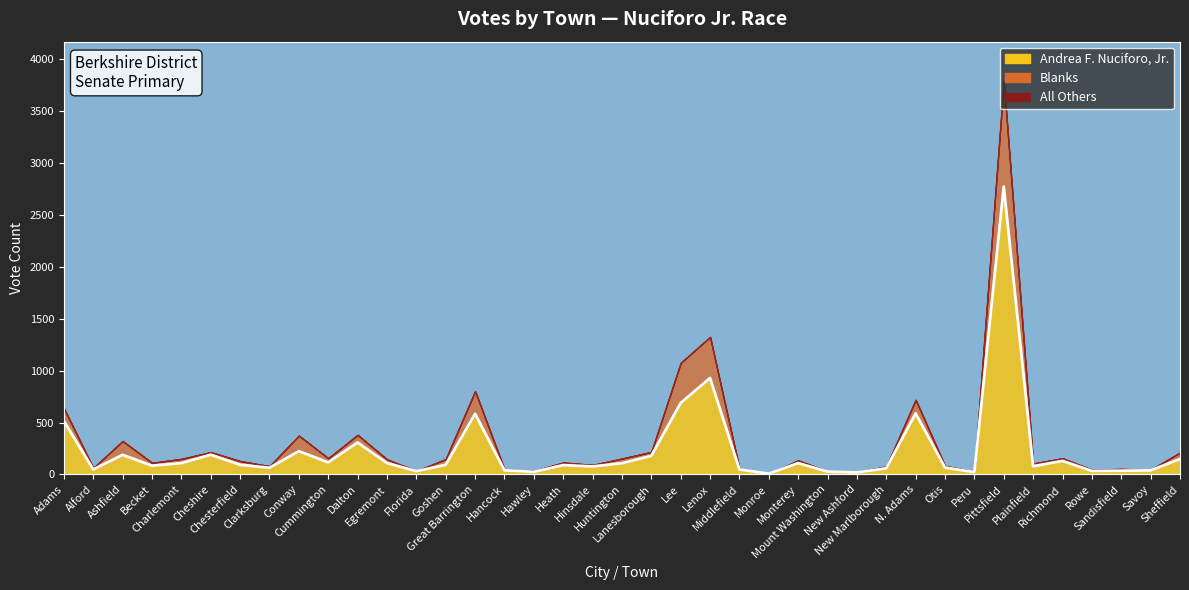

What is the greatest value displayed?

2773